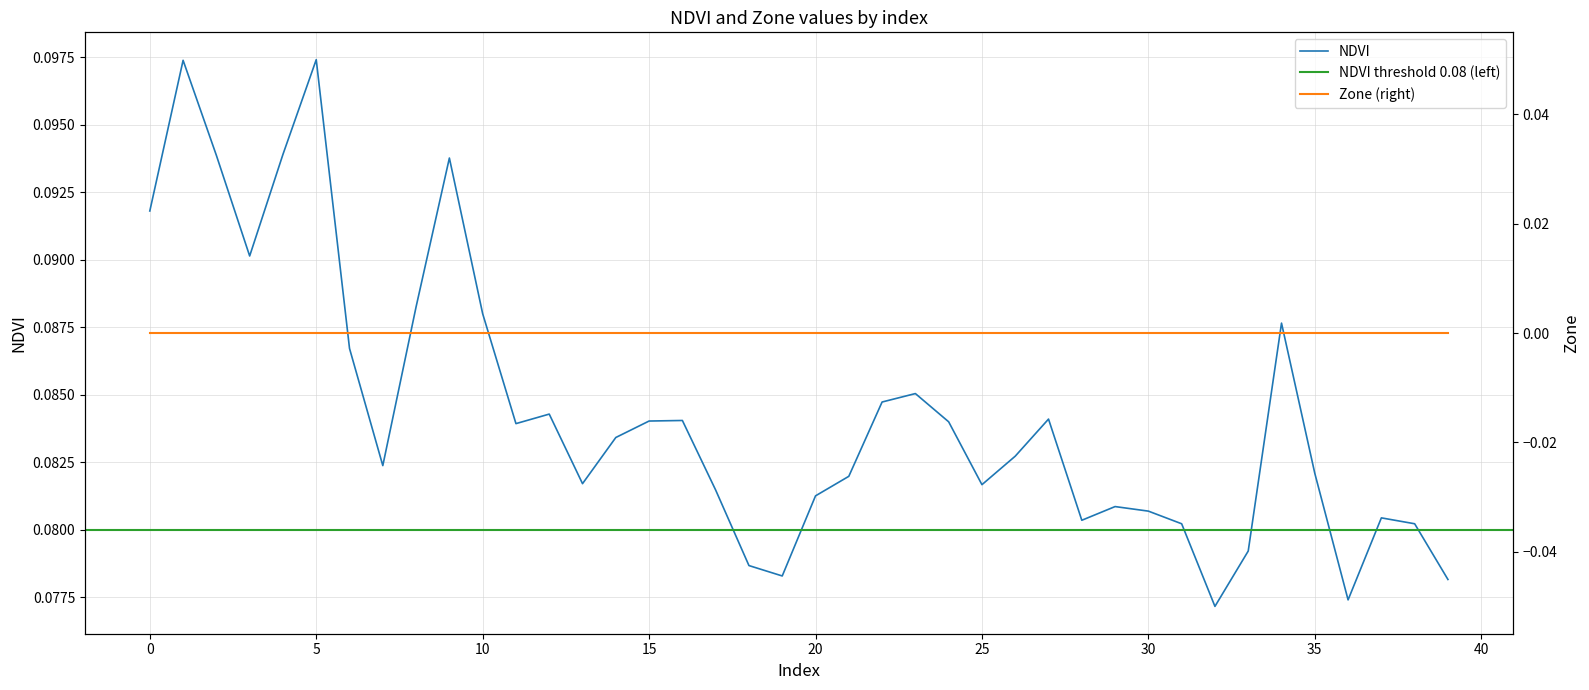

List the labels in order of value, largest first.

5, 1, 4, 2, 9, 0, 3, 8, 10, 34, 6, 23, 22, 12, 27, 16, 15, 24, 11, 14, 26, 7, 35, 21, 13, 25, 17, 20, 29, 30, 37, 28, 38, 31, 33, 18, 19, 39, 36, 32